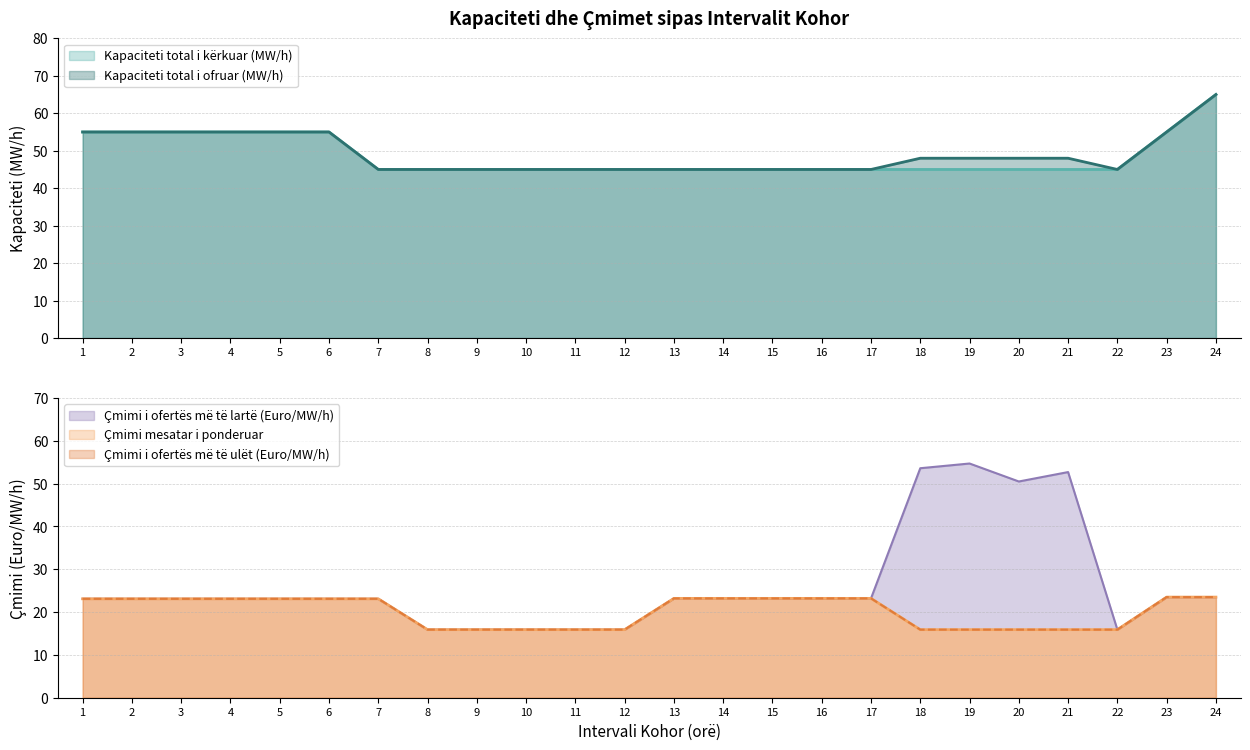

What is the maximum value for Çmimi i ofertës më të lartë (Euro/MW/h)?

54.7